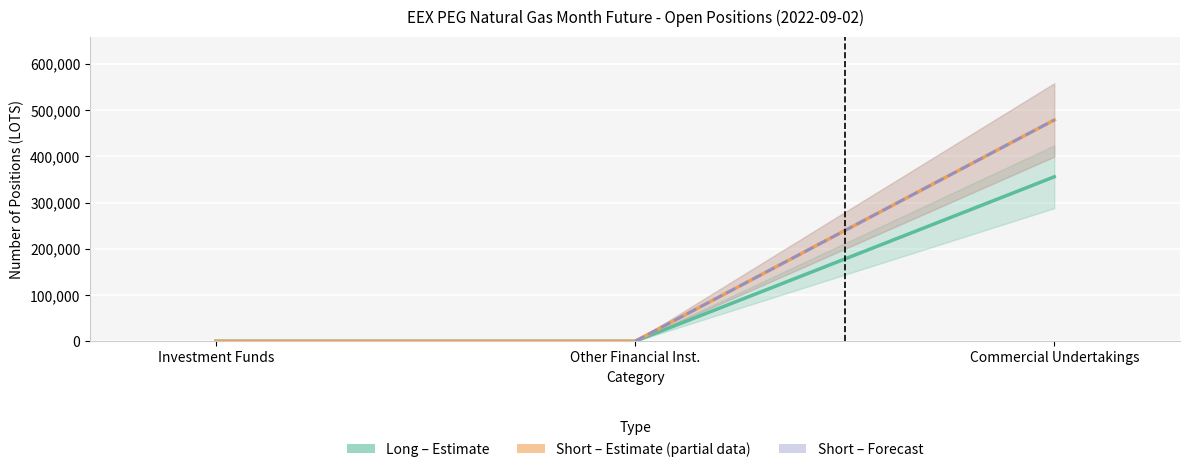

List the series in order of their overall mean, highest first.

Short, Long